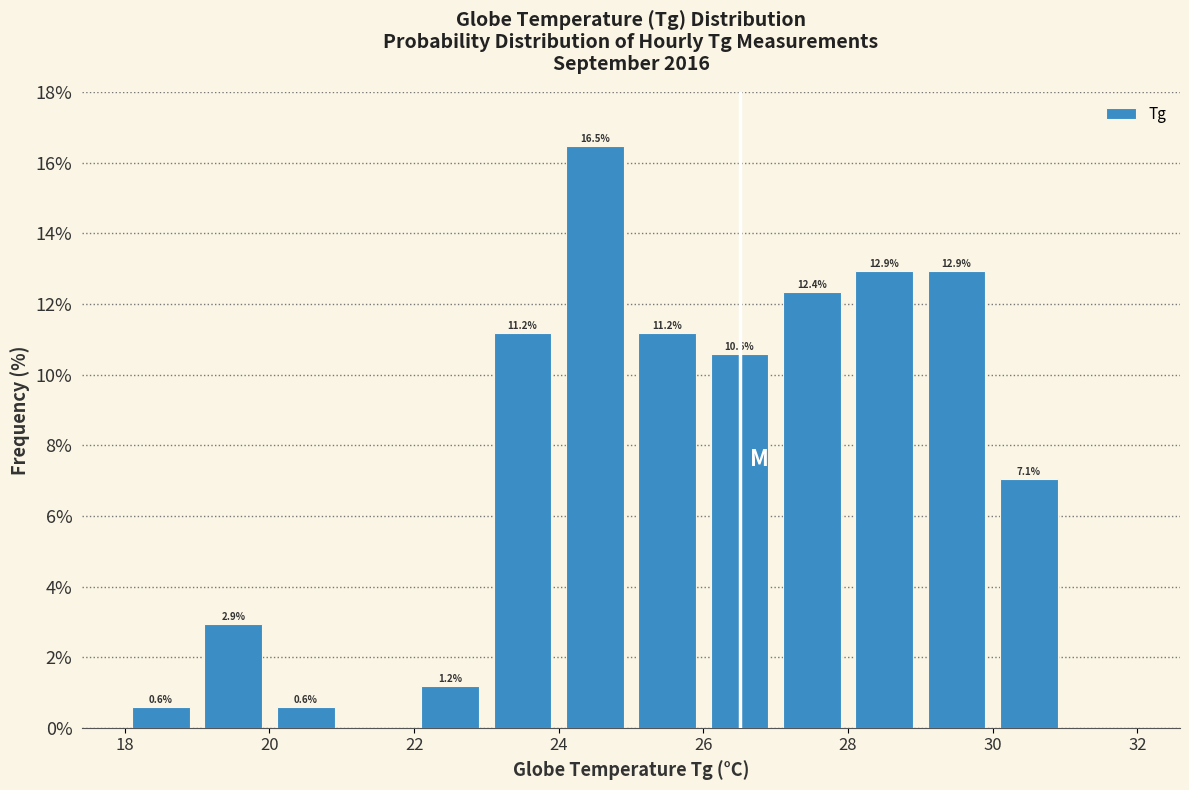

Which range on the x-axis has the tallest bar?

24 to 25